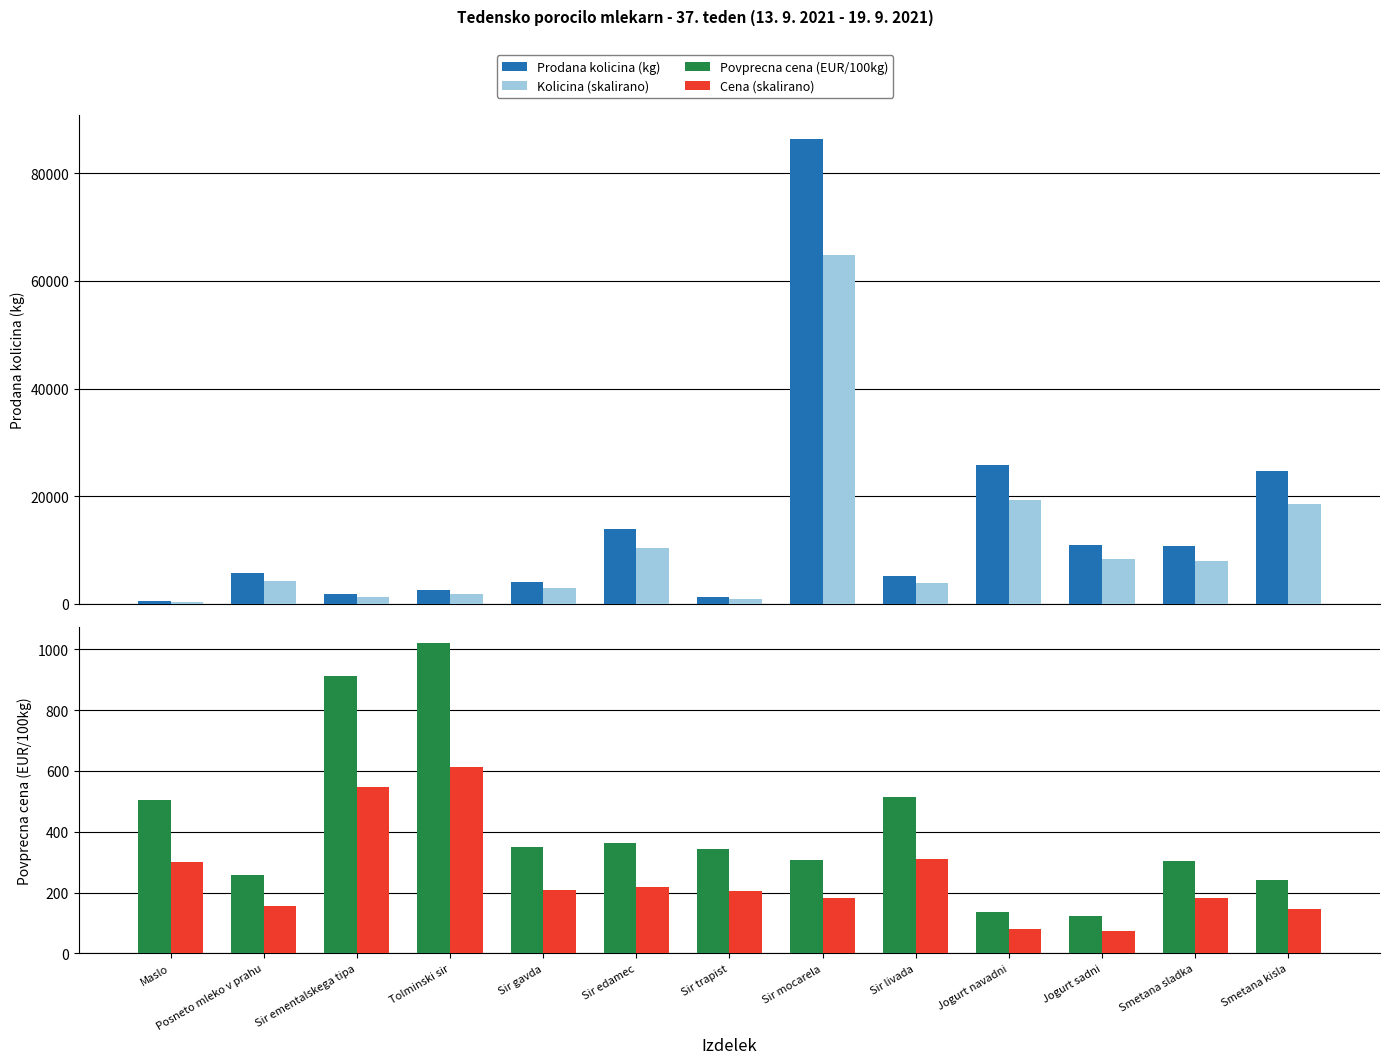

The Cena (skalirano) series shows 1048.5 at Tolminski sir. True or false?

False